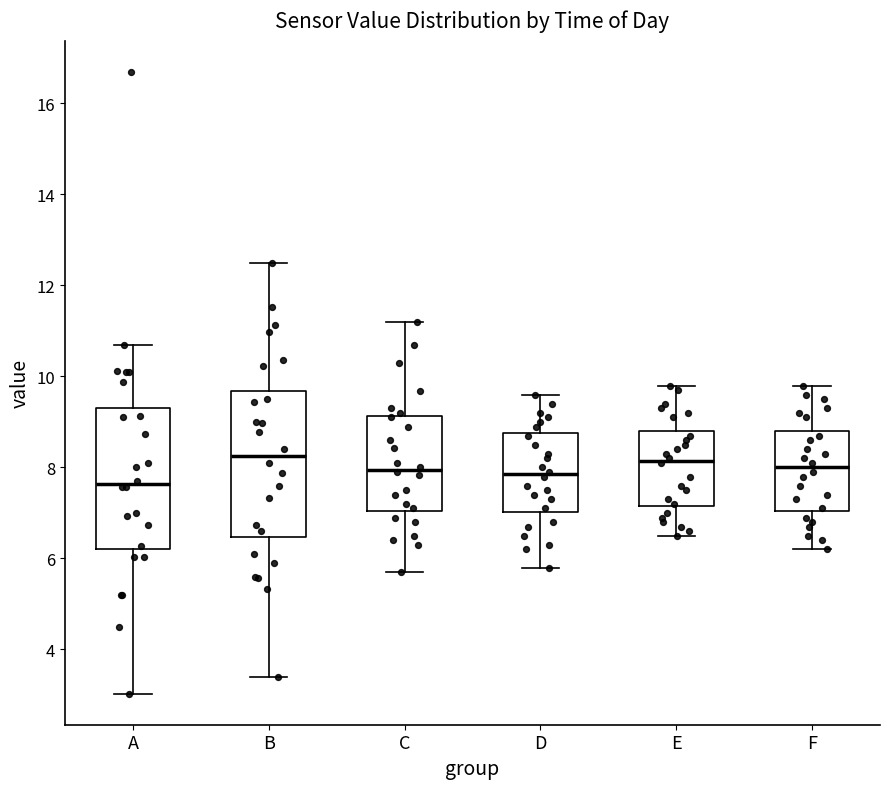

Where does the lower whisker of the box for E end on the y-axis? The values are not printed on the chart, so give them approximately, as read against the axis.

6.6